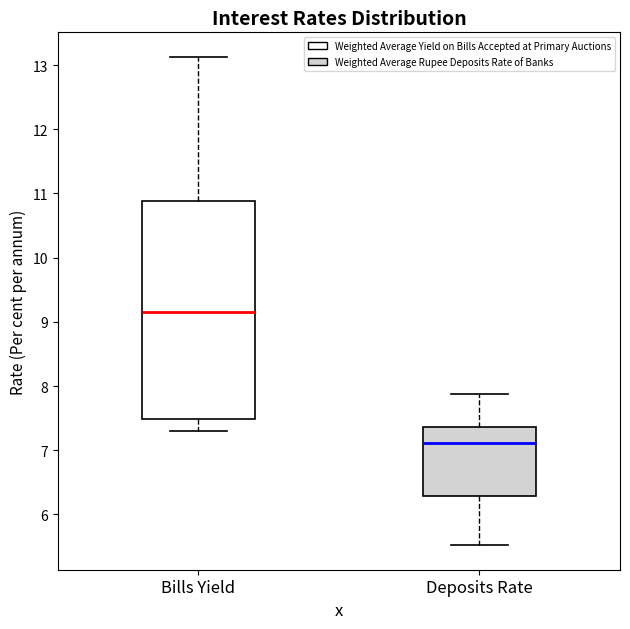

Which box has the lowest median line?

Deposits Rate